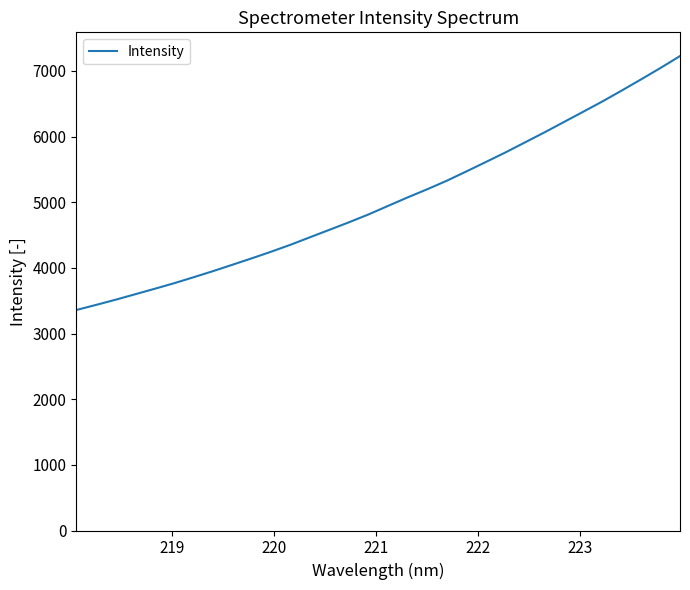

What is the smallest value displayed?

3358.5